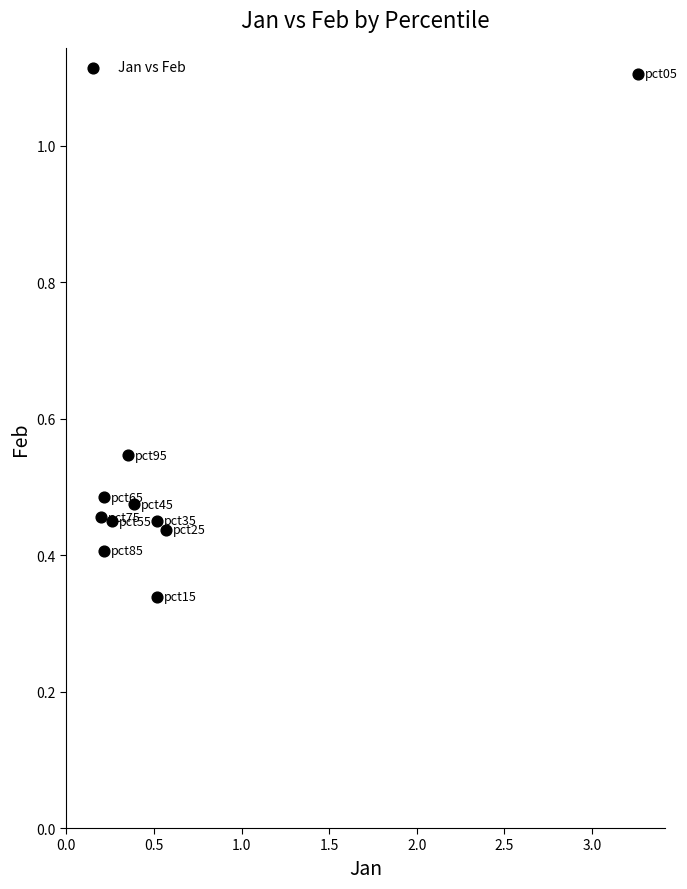

What is the average X value?

0.6